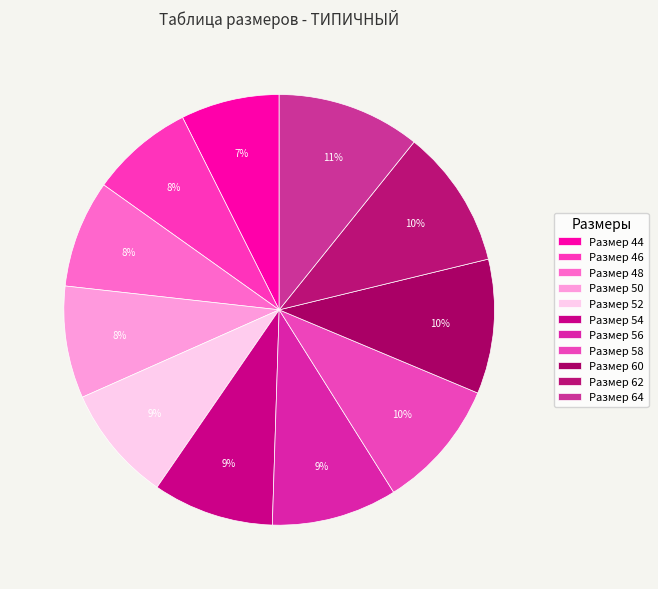

Which category has the smallest portion of the pie?

44